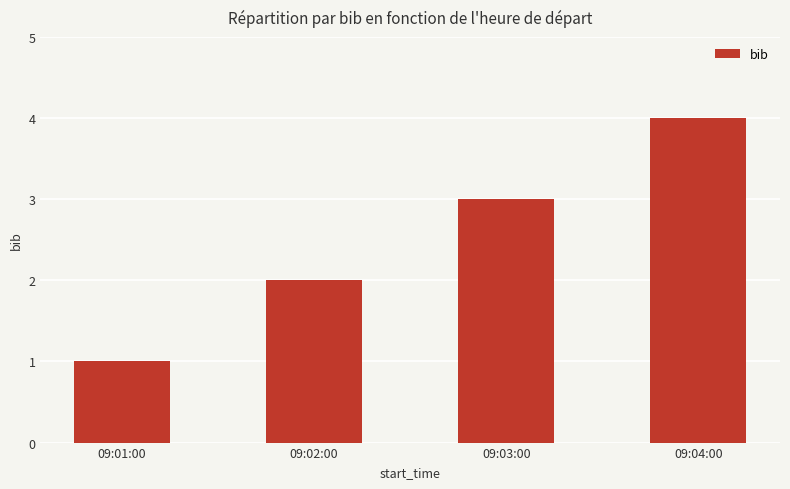

Which has a higher value, 09:04:00 or 09:01:00?

09:04:00